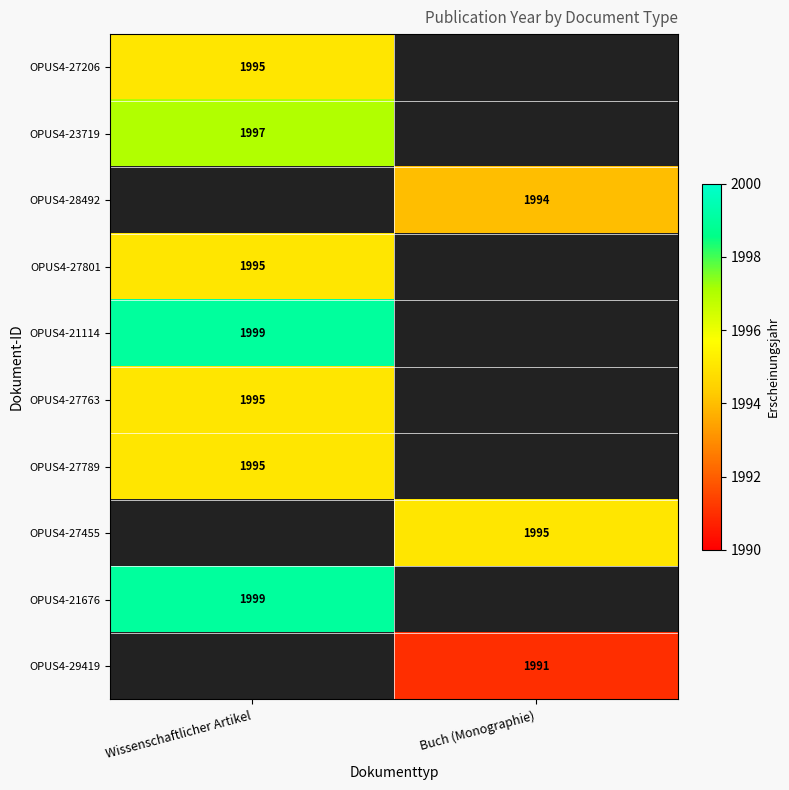

The value of OPUS4-27455 at Buch (Monographie) is 1995. True or false?

True